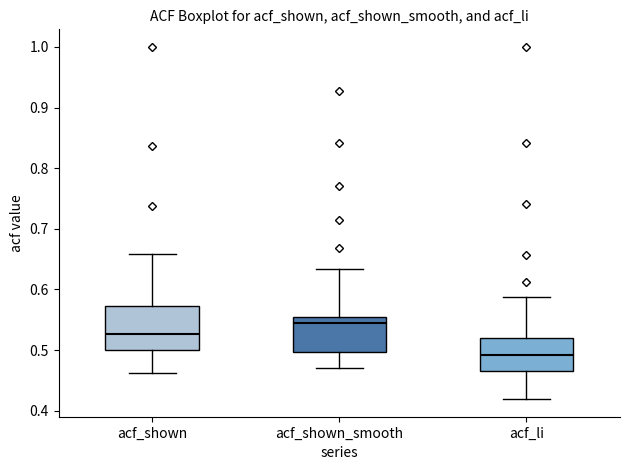

Which box has the highest median line?

acf_shown_smooth